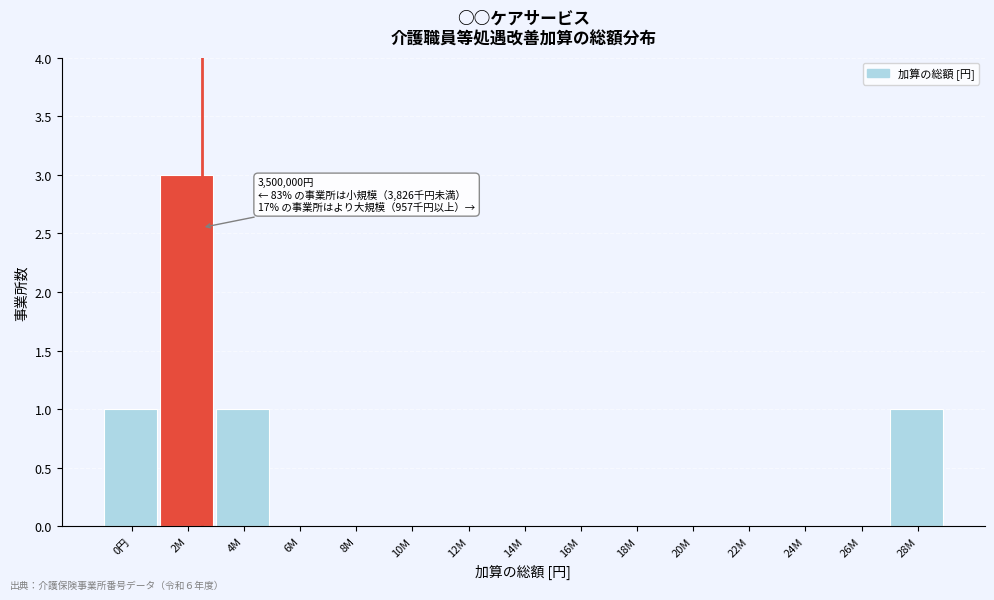

Reading left to right, list all the values displayed in this chart.

0円=1	2M=3	4M=1	6M=0	8M=0	10M=0	12M=0	14M=0	16M=0	18M=0	20M=0	22M=0	24M=0	26M=0	28M=1